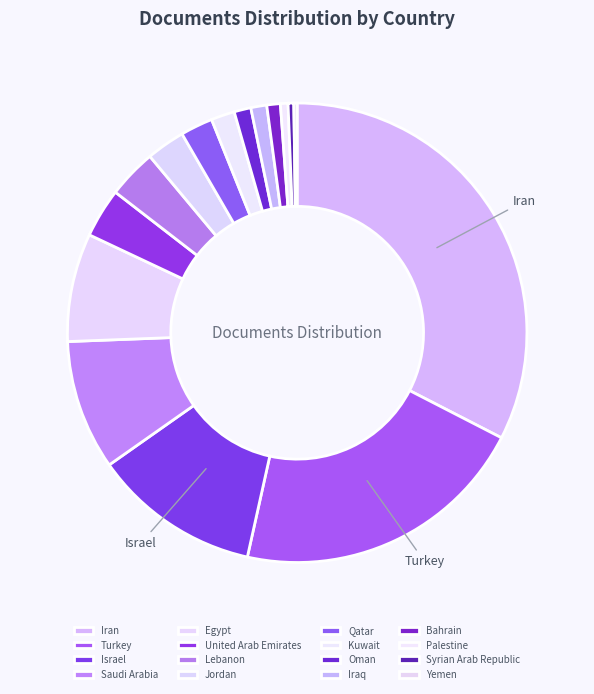

What is the smallest slice in the pie chart?

Yemen